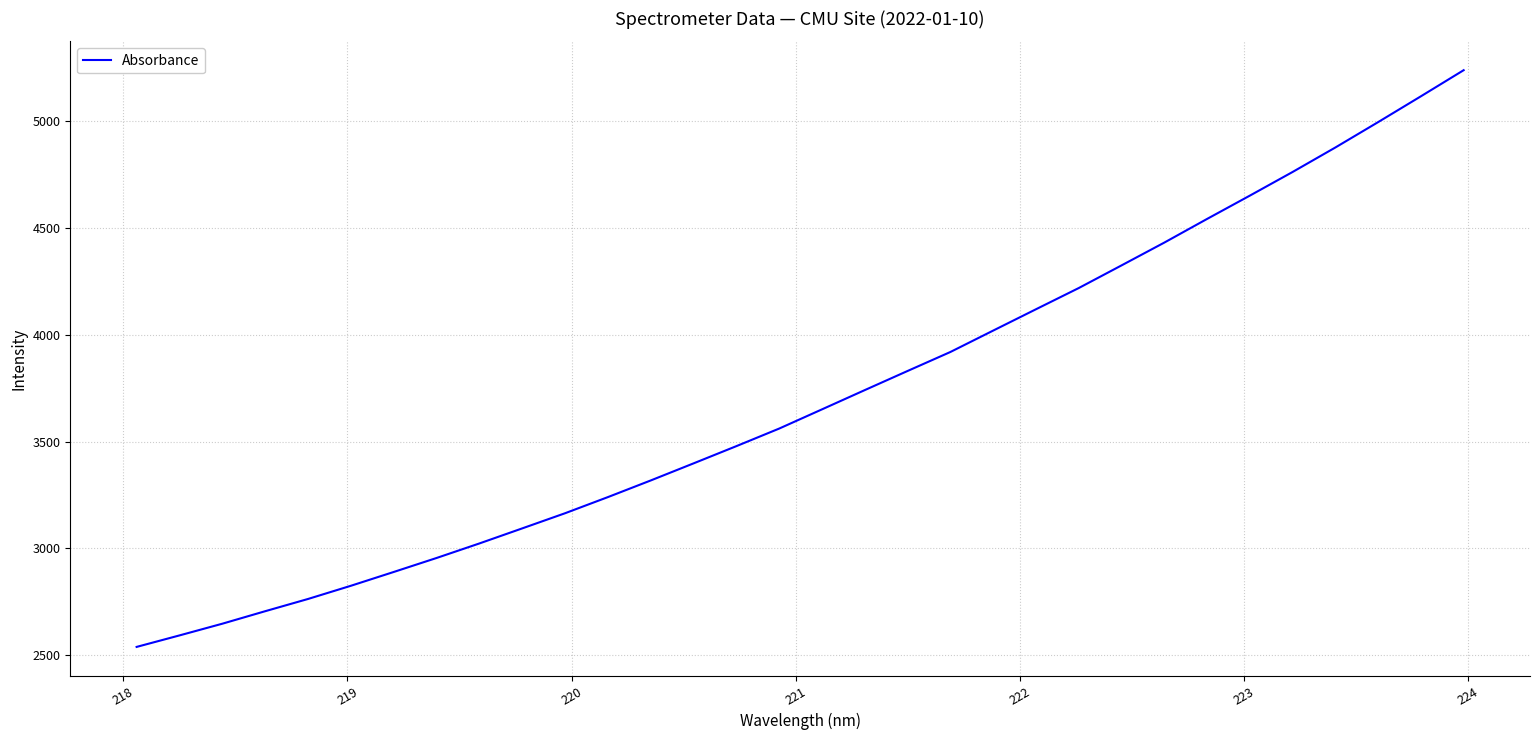

What is the smallest value displayed?

2538.7